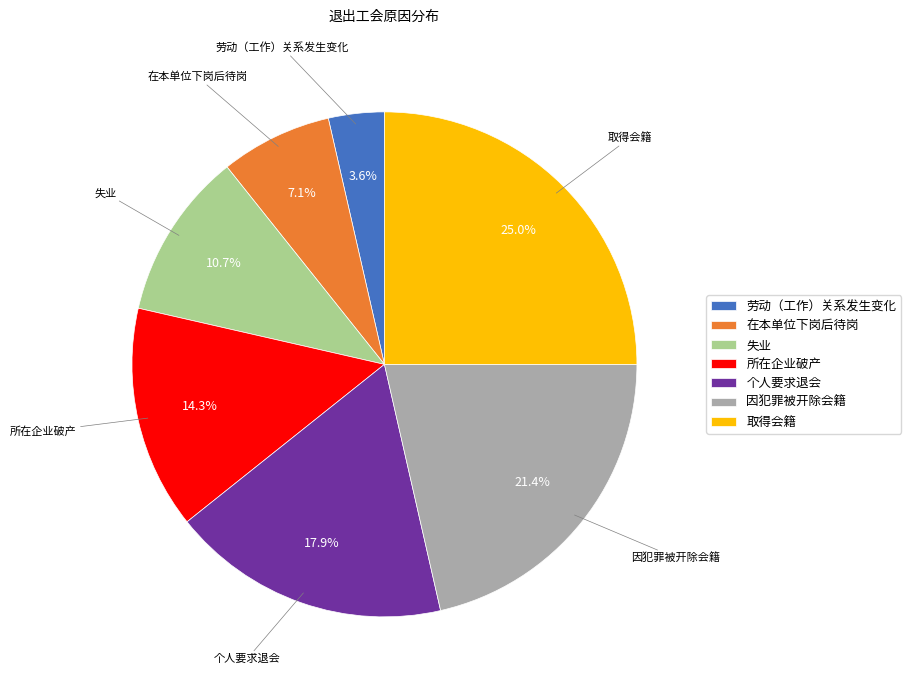

Count the number of slices in the pie.

7